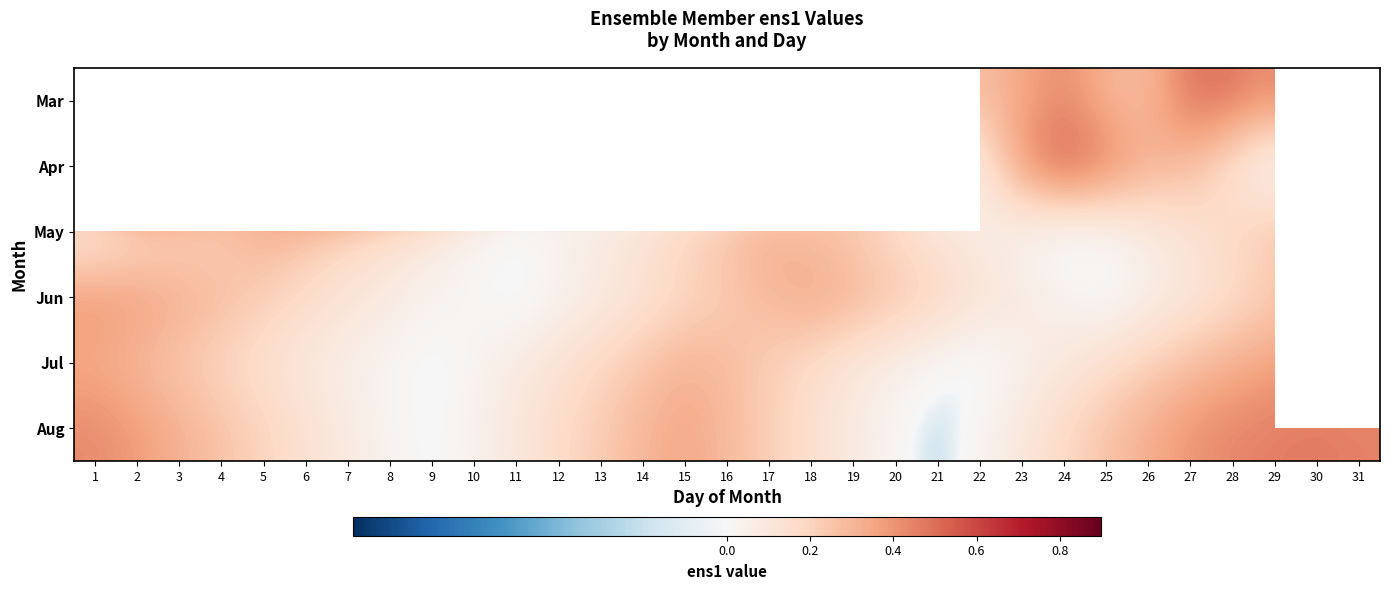

At which category is the sum across all series the highest?

30